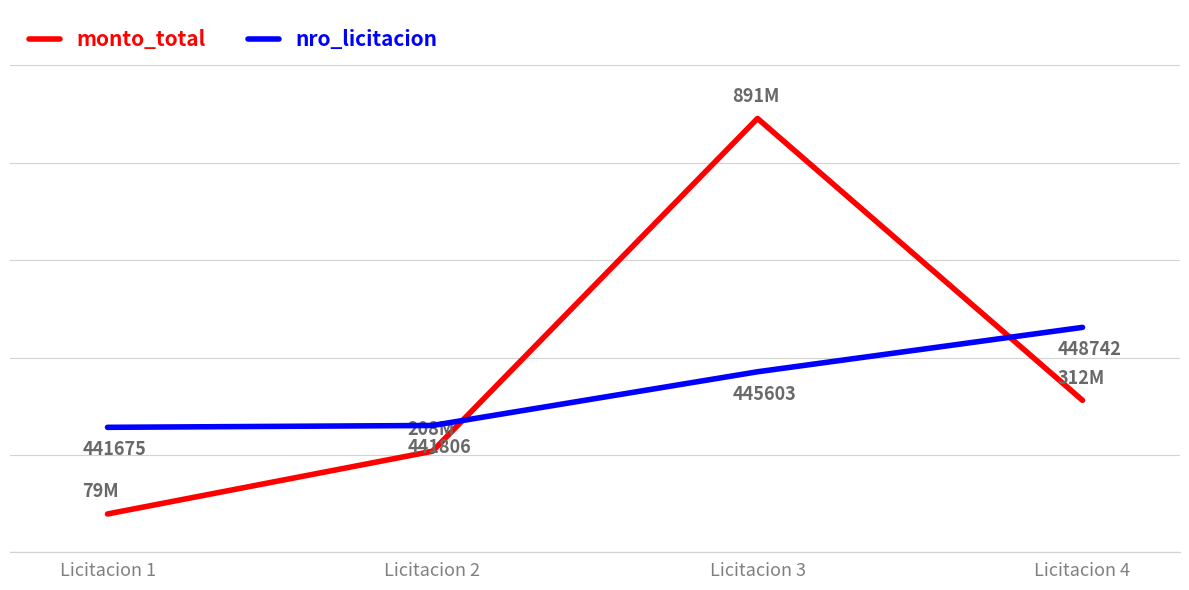

What is the maximum value for monto_total?

890946301